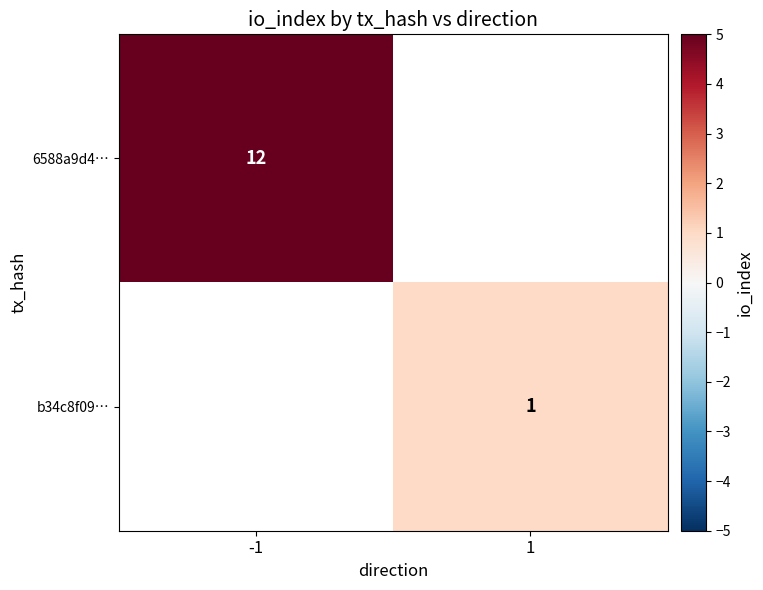

True or false: b34c8f09… has a value of 1 at 1.

True